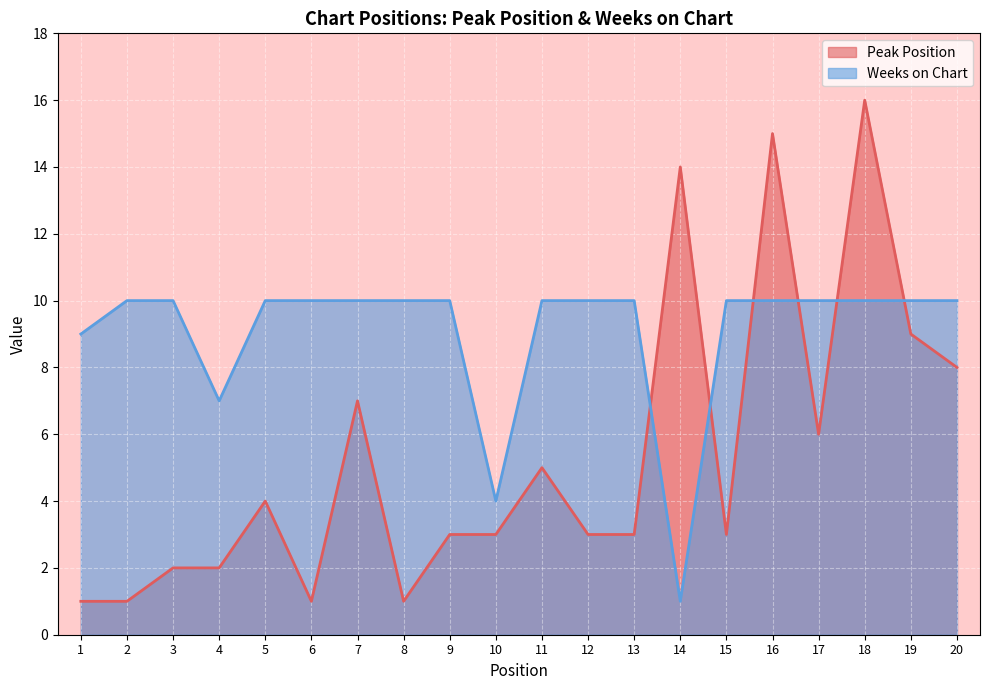

Where do Weeks on Chart and Peak Position first cross each other?

13 and 14